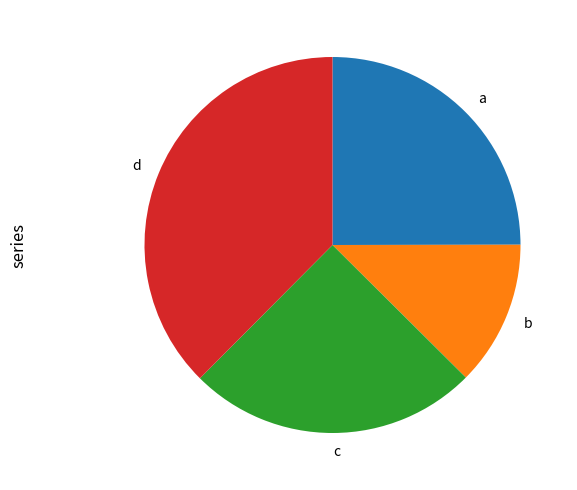

Does b account for over 50% of the chart?

No